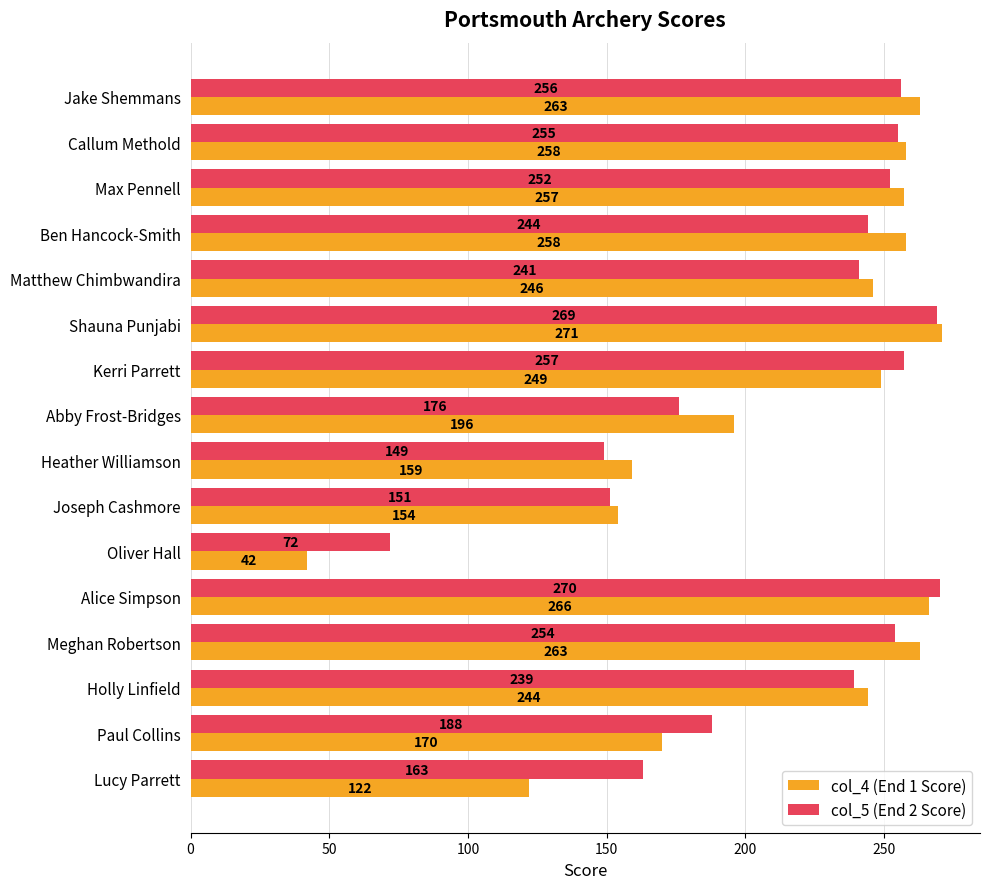

List the series in order of their overall mean, highest first.

col_5 (End 2 Score), col_4 (End 1 Score)